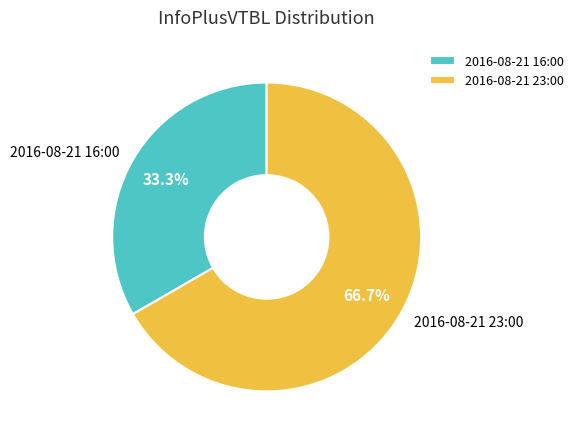

To the nearest percent, what is the combined percentage of 2016-08-21 16:00 and 2016-08-21 23:00?

100%